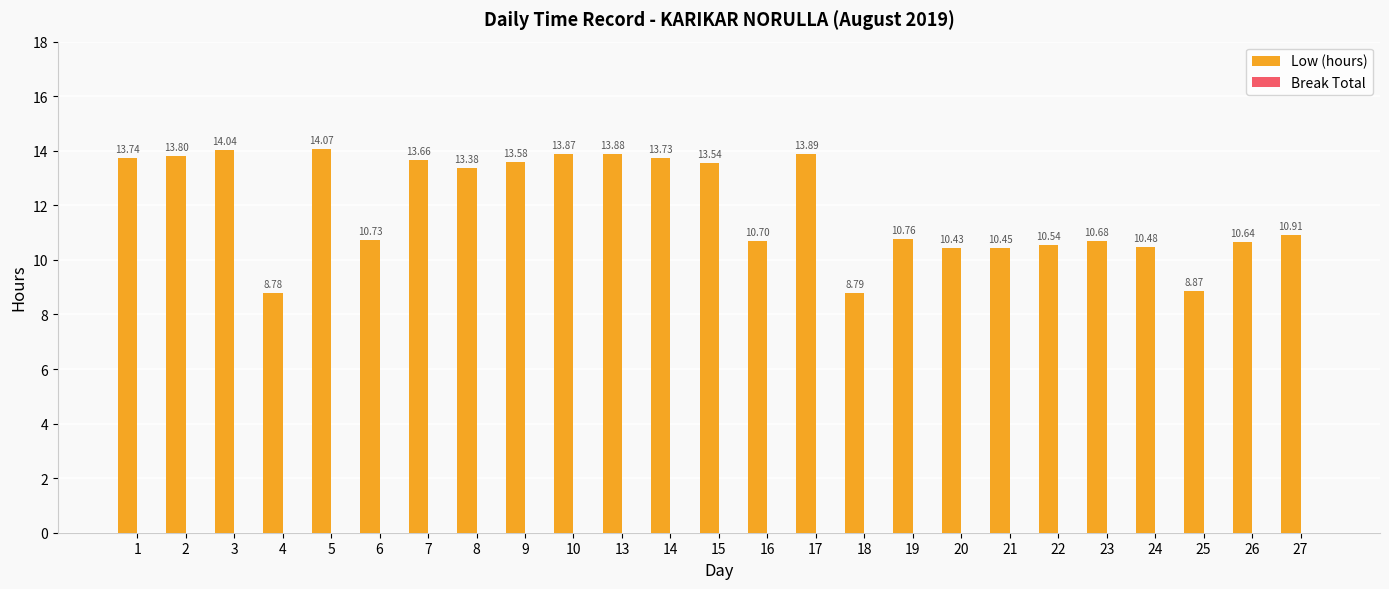

Rank the categories by value from highest to lowest.

5, 3, 17, 13, 10, 2, 1, 14, 7, 9, 15, 8, 27, 19, 6, 16, 23, 26, 22, 24, 21, 20, 25, 18, 4